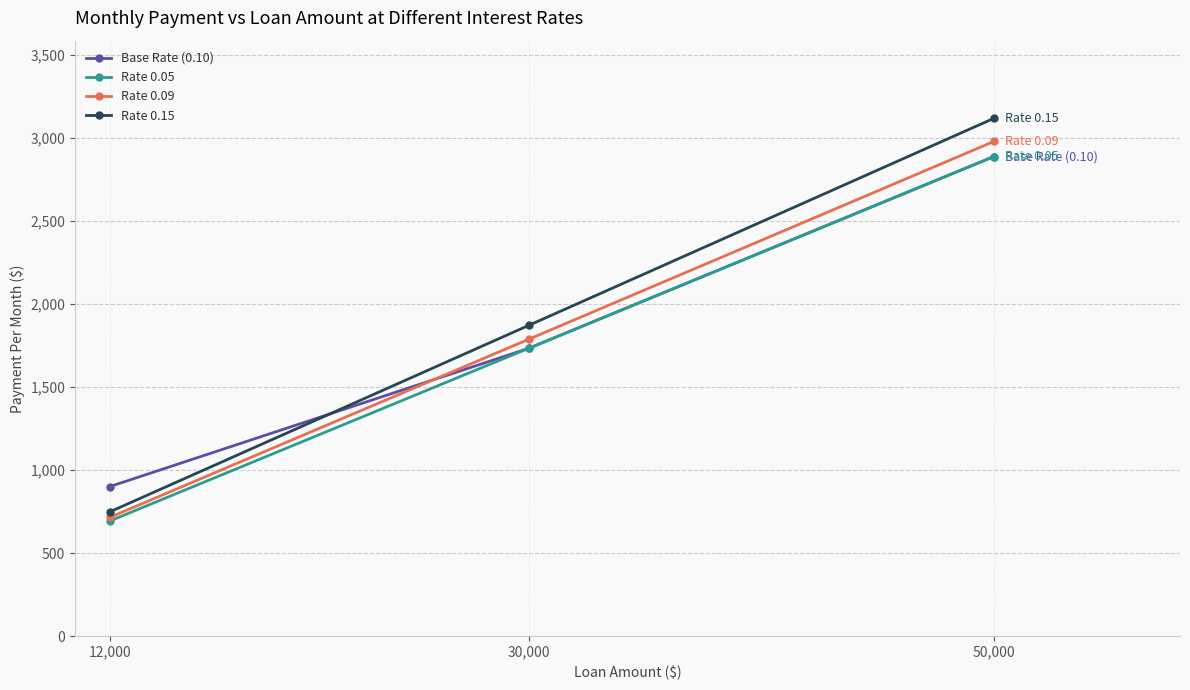

Which series has the largest total across all categories?

Rate 0.15